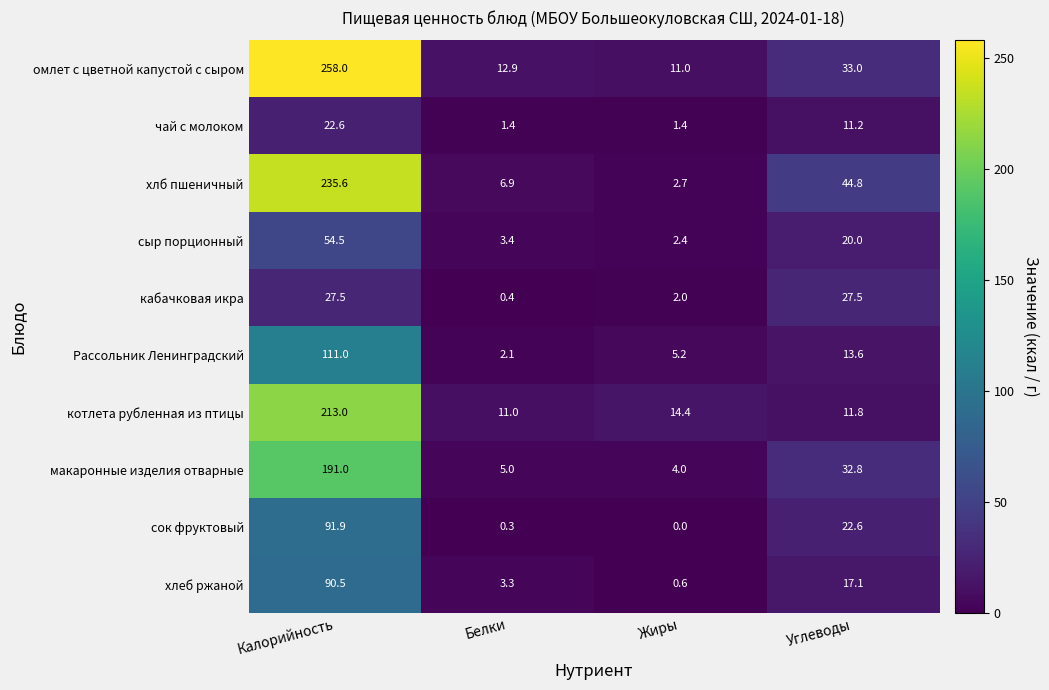

What is the sum of the макаронные изделия отварные values at Жиры and Калорийность?

195.0